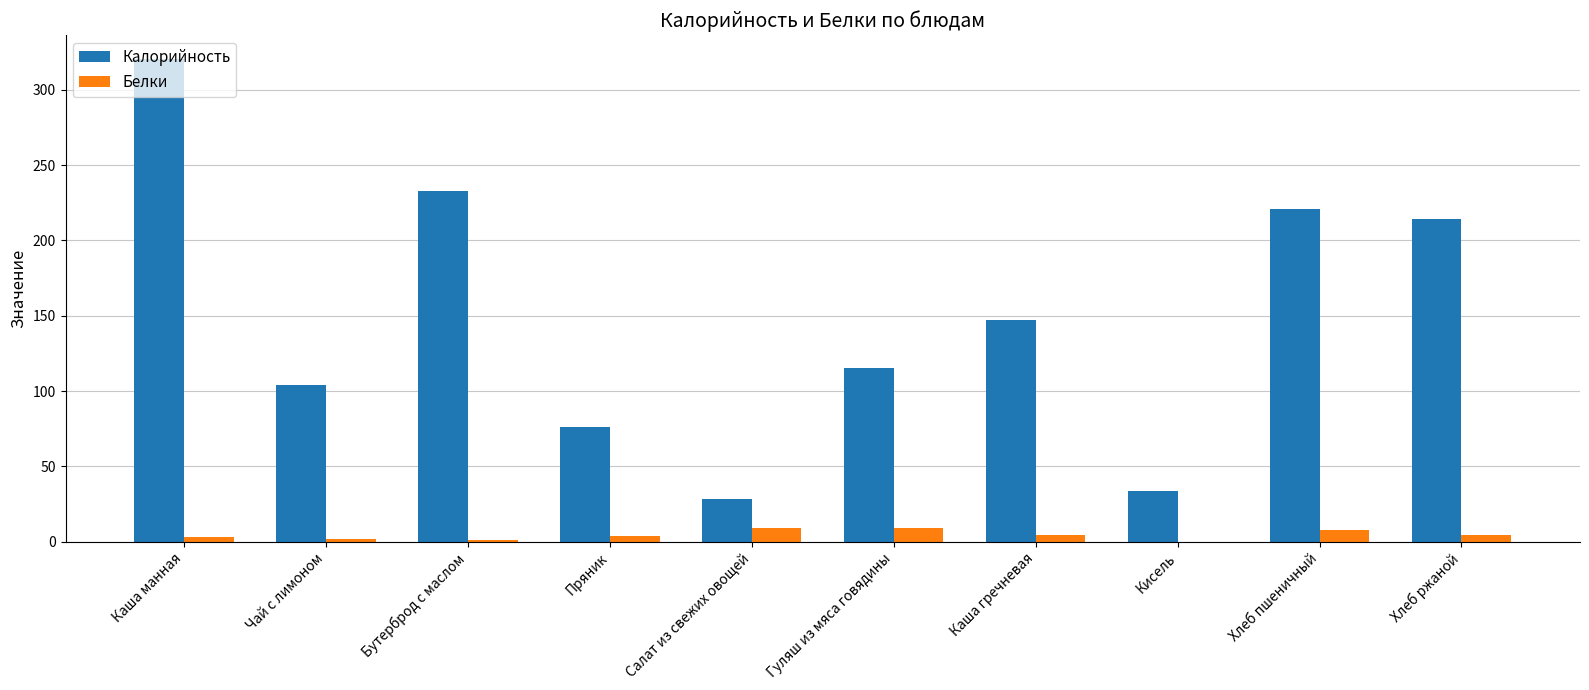

What are all the series names shown in the legend?

Калорийность, Белки